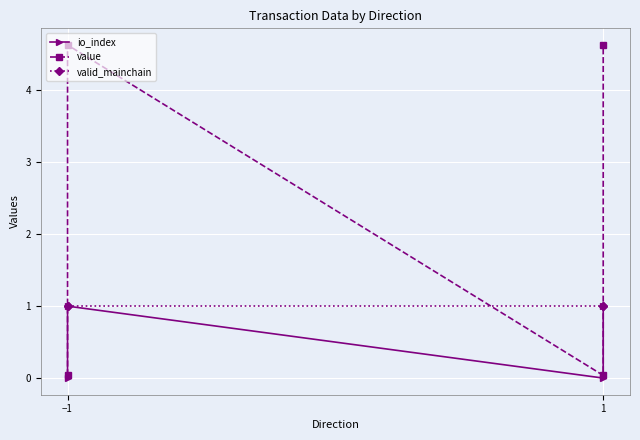

Which series has the largest range (max minus min)?

value